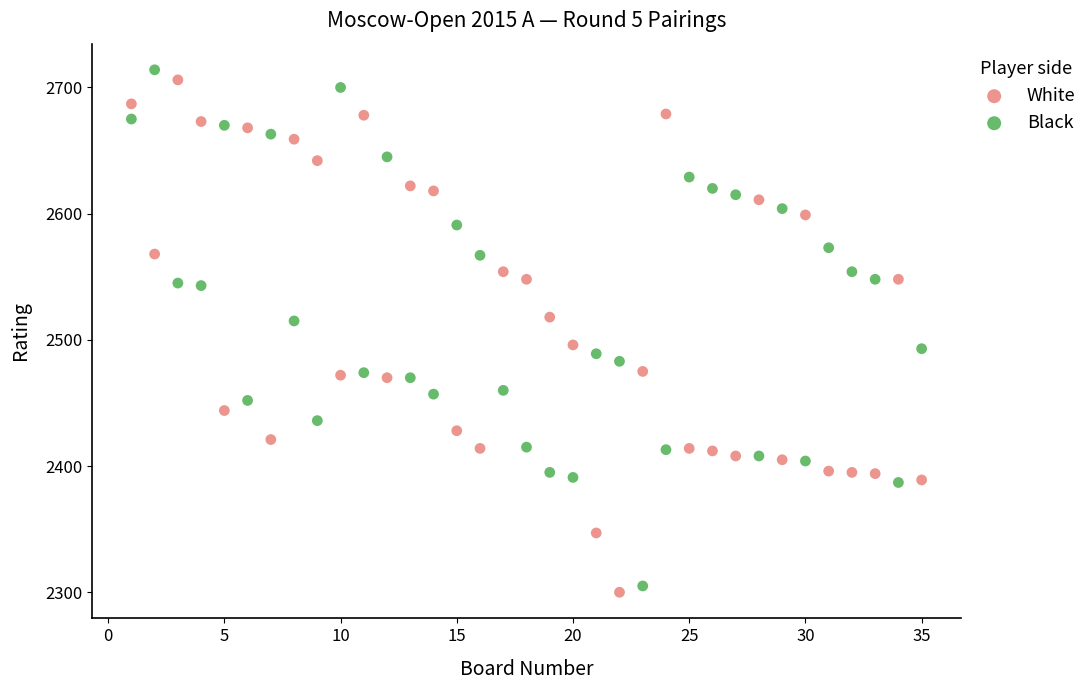

What is the X range (max minus min) for the scatter plot?

34